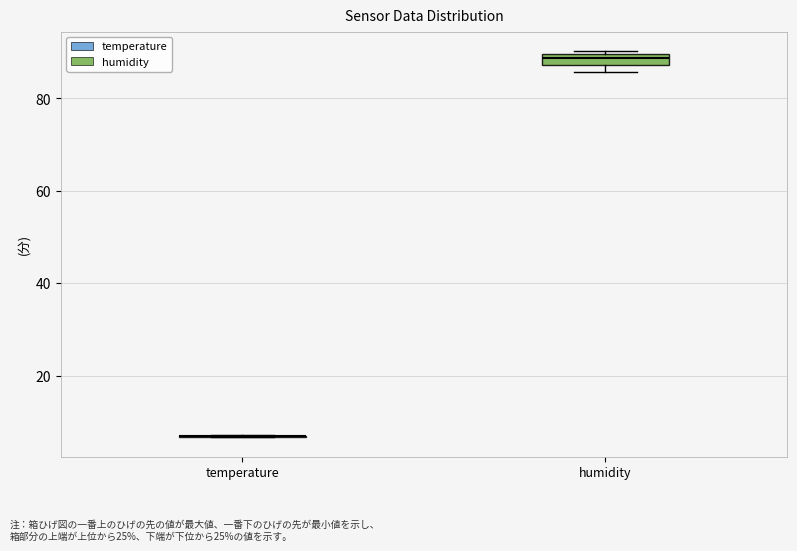

Where is the upper edge of the box for humidity on the y-axis? The values are not printed on the chart, so give them approximately, as read against the axis.

90